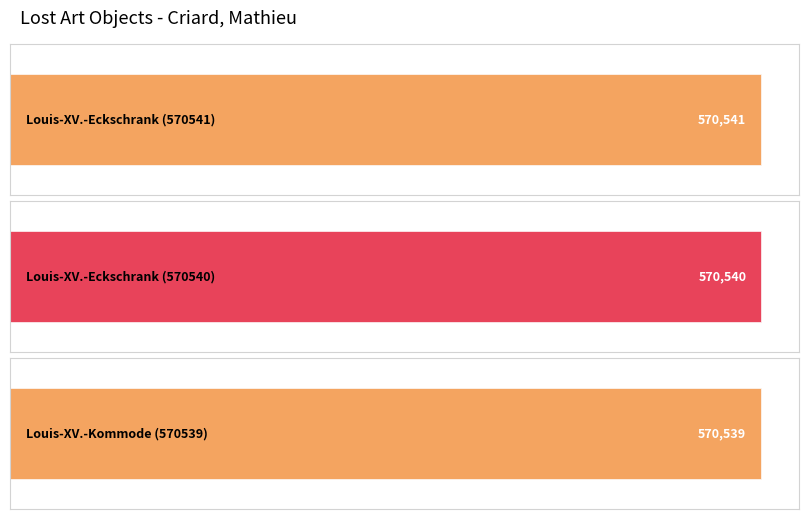

What is the smallest value displayed?

570539